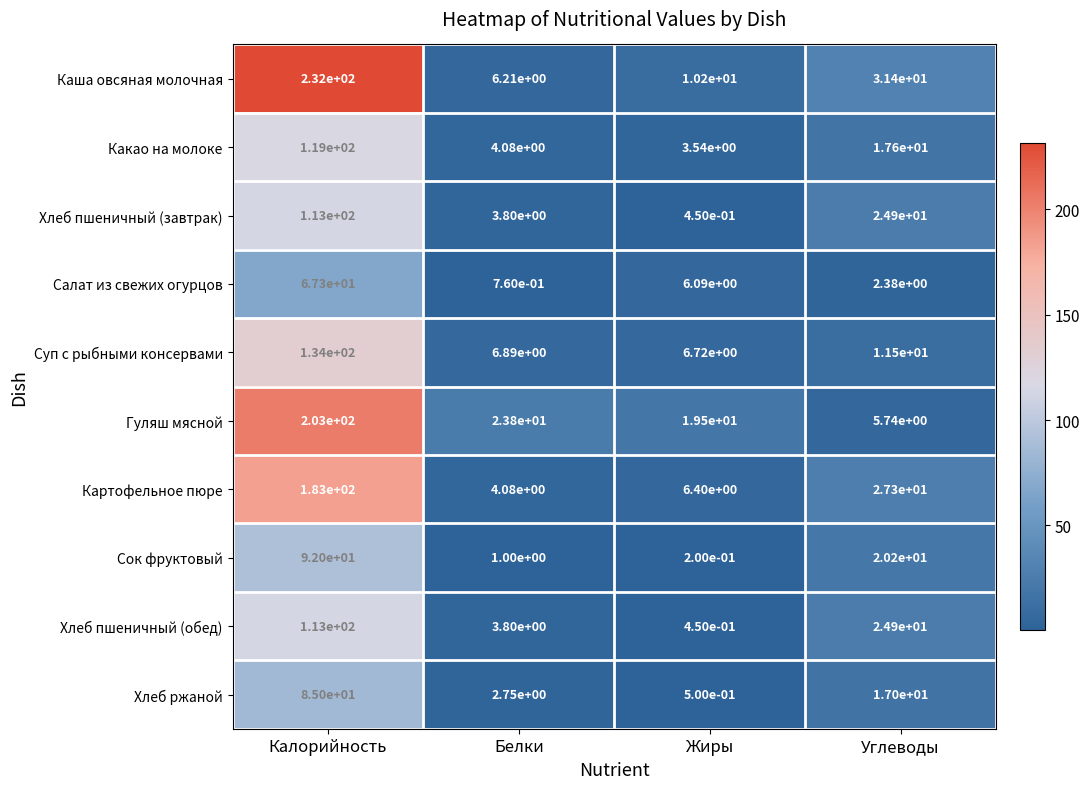

How many data points in Хлеб пшеничный (обед) are less than 24?

2